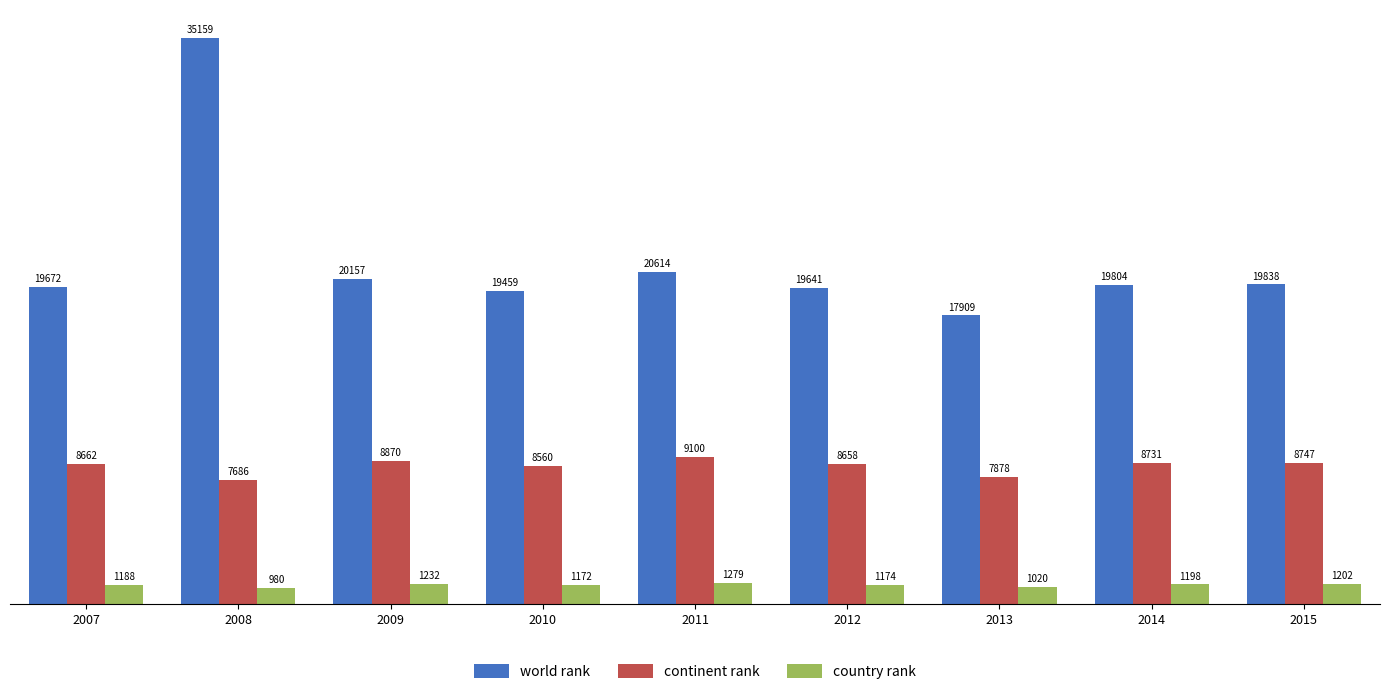

How many bars are there in total?

27